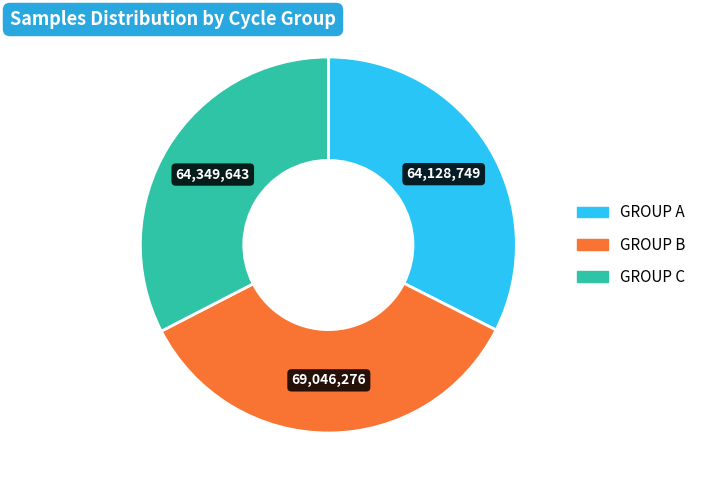

Is there any slice that represents more than half of the pie?

No